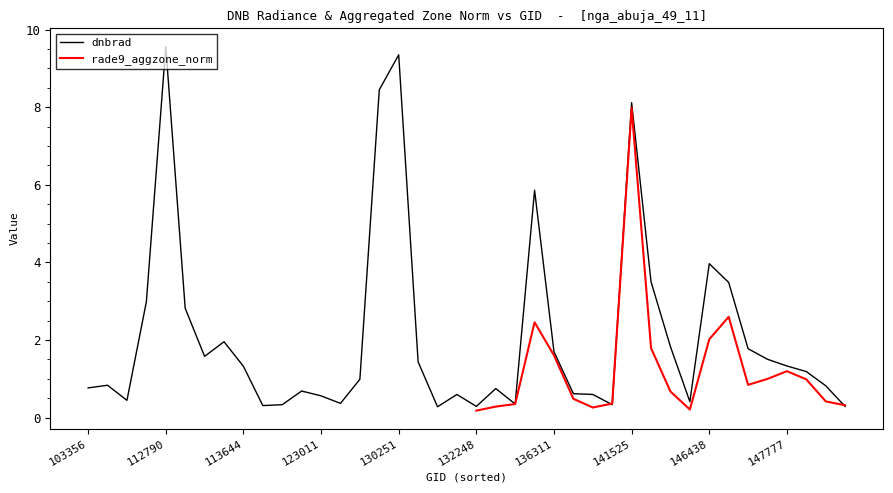

Does the chart display data point markers on the line(s)?

No